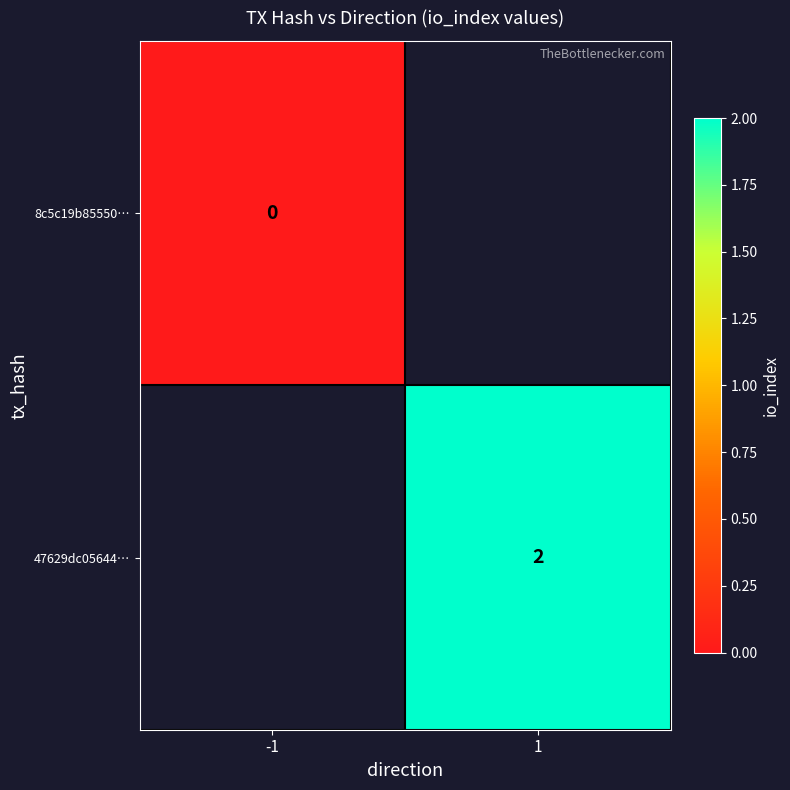

The value of 47629dc05644… at 1 is 1. True or false?

False